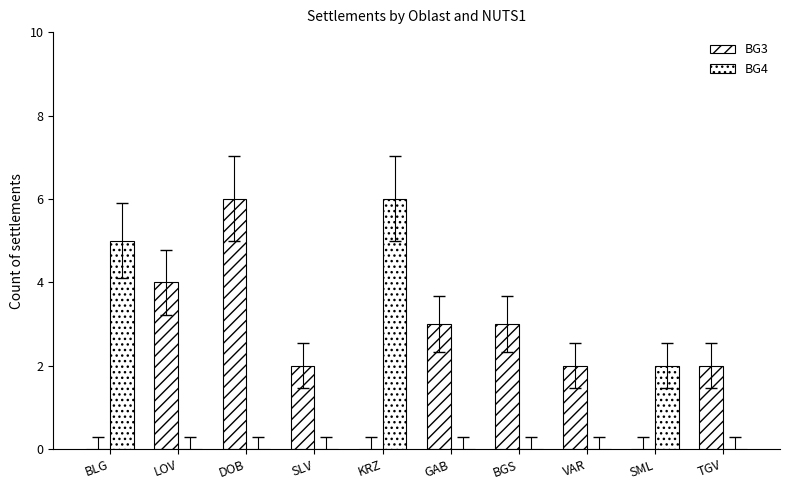

At which label does BG3 first exceed 2?

LOV